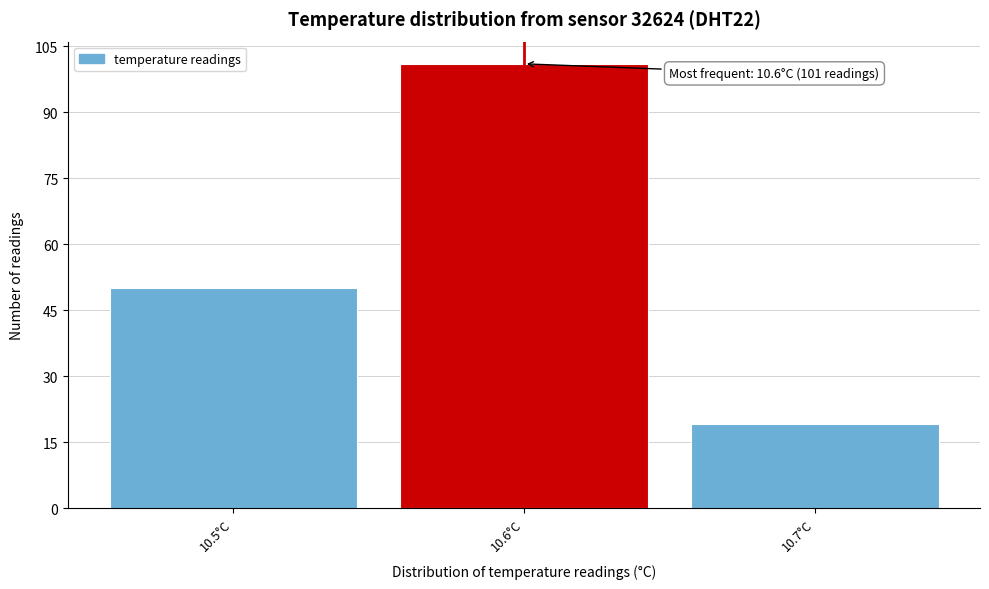

Which range on the x-axis has the tallest bar?

10.55 to 10.65